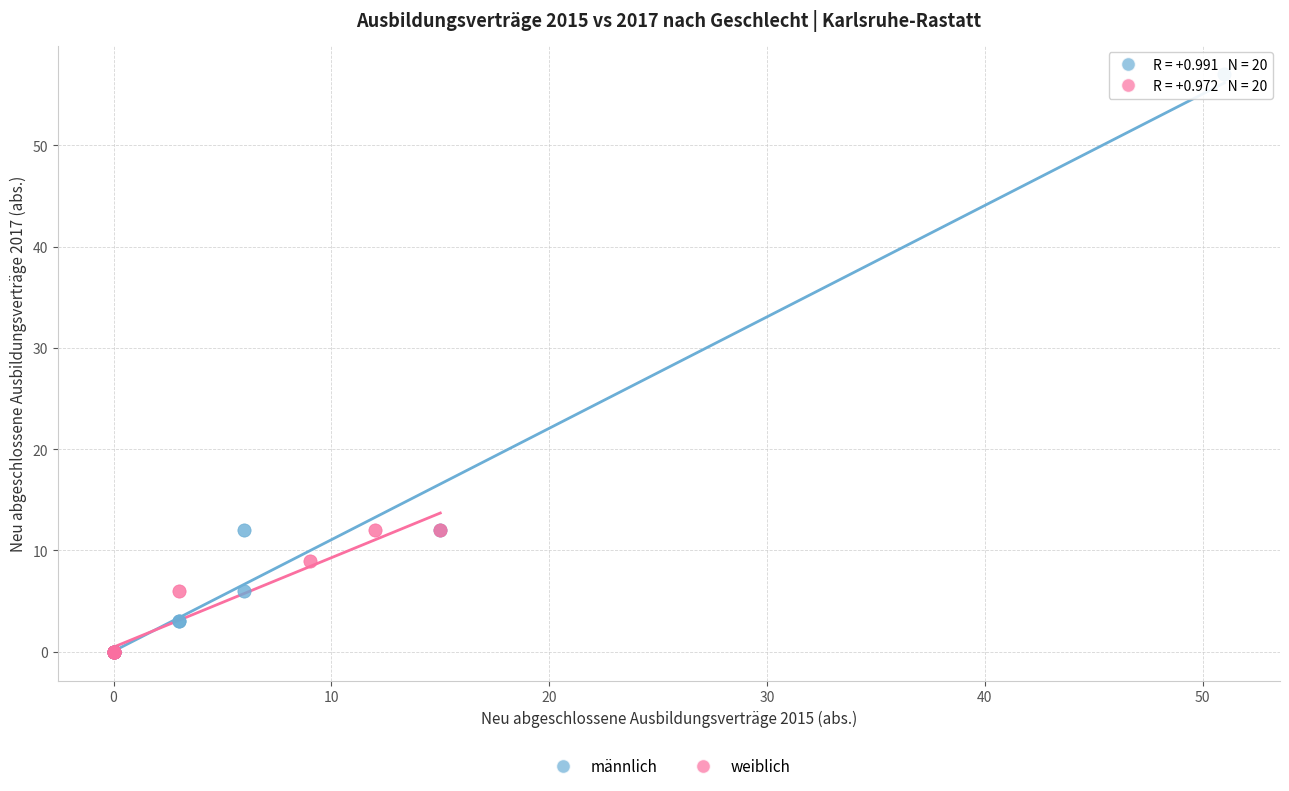

Which series has the largest Y range (max minus min)?

männlich